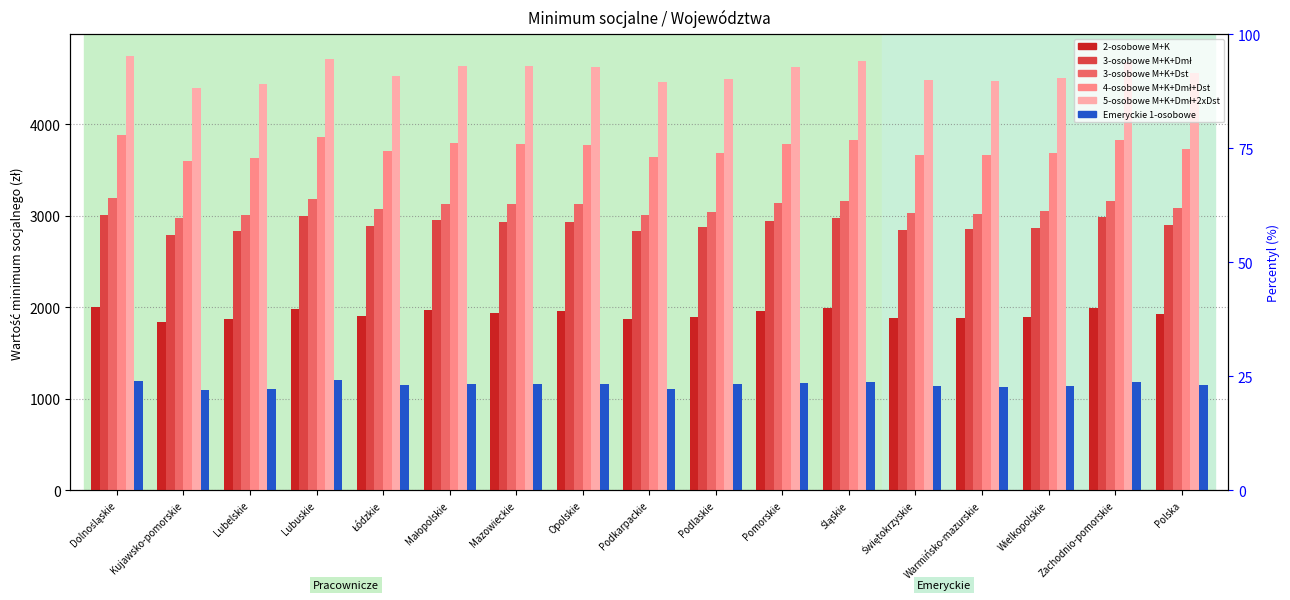

Read the 2-osobowe M+K value at Mazowieckie.

1939.7